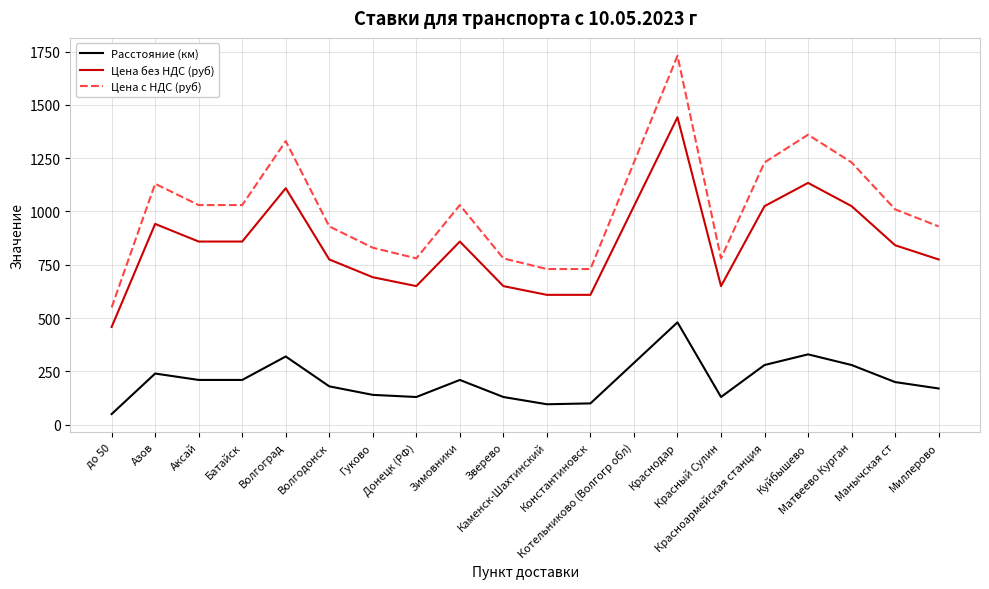

True or false: Цена с НДС (руб) and Цена без НДС (руб) cross at least once.

False